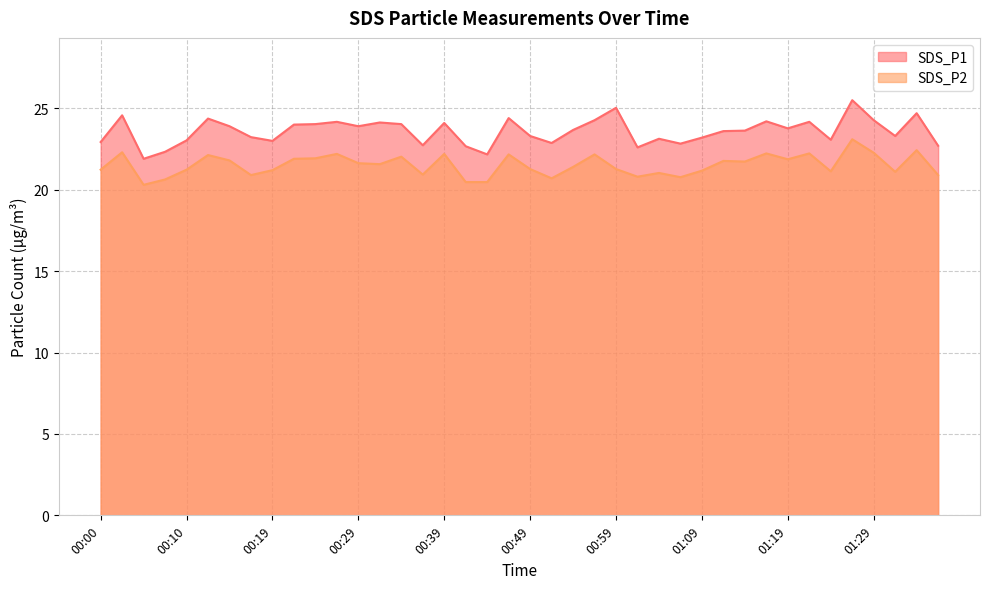

What value does the SDS_P1 series have at 00:47?

24.4